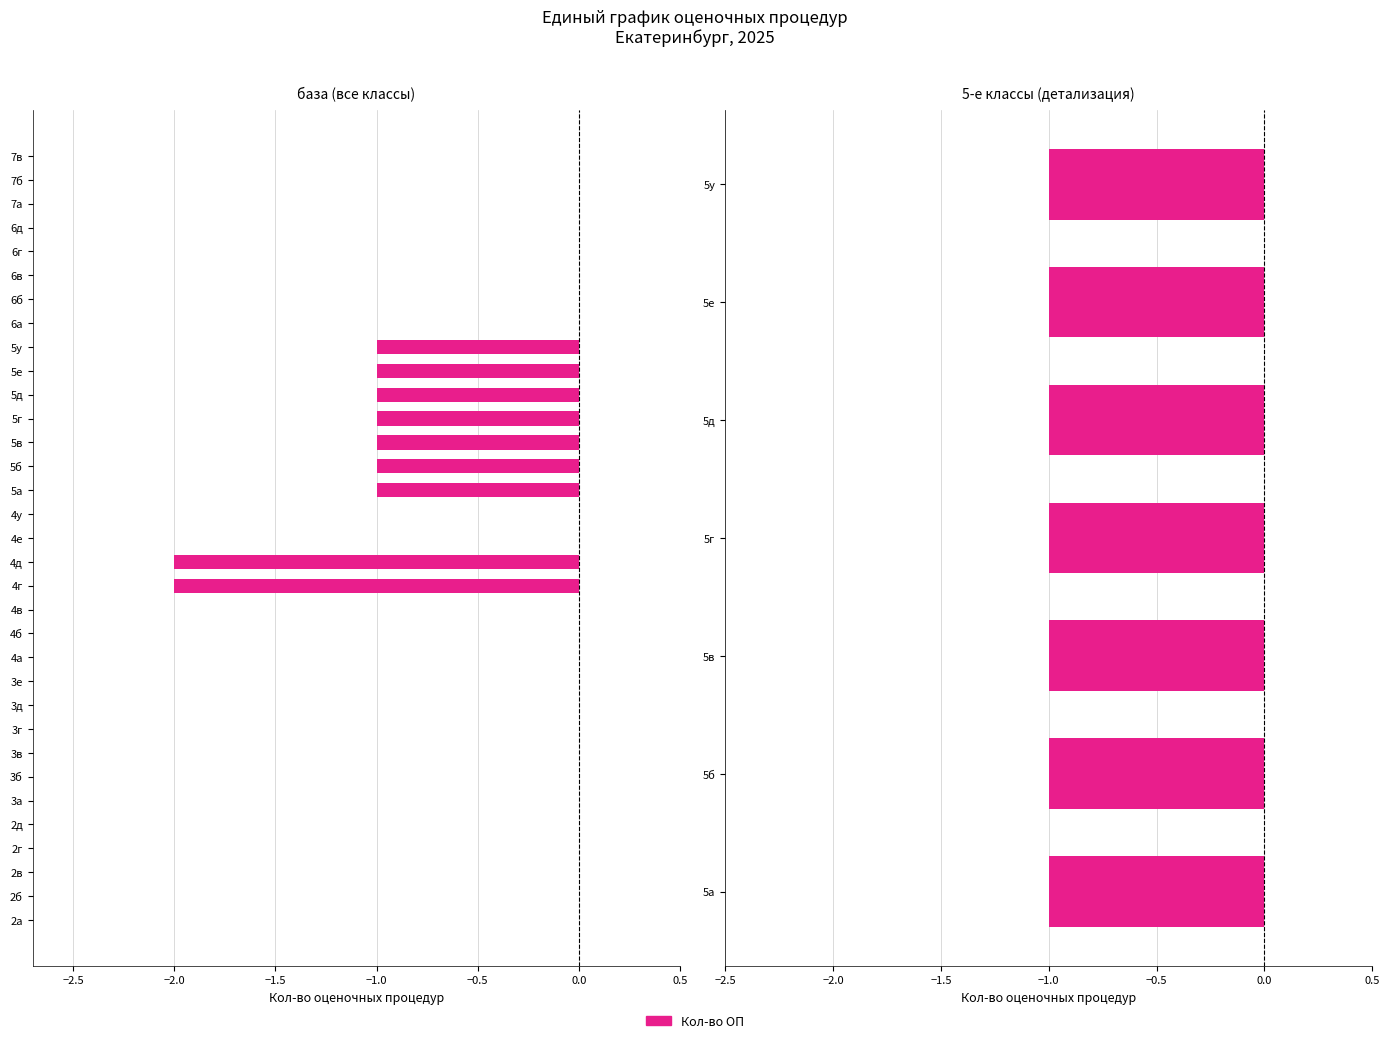

Does the chart contain stacked bars?

No